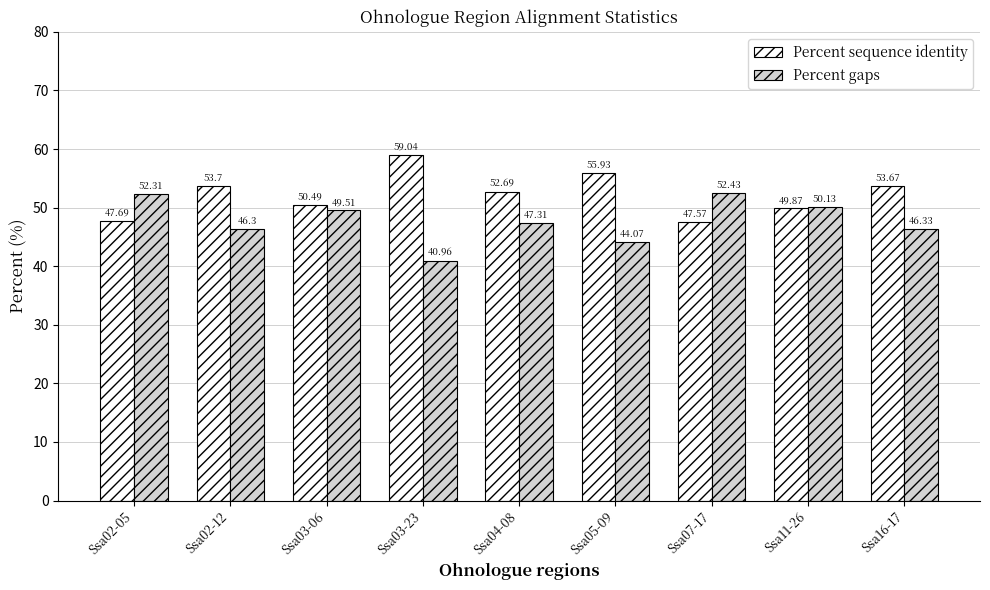

How many series are shown in this chart?

2